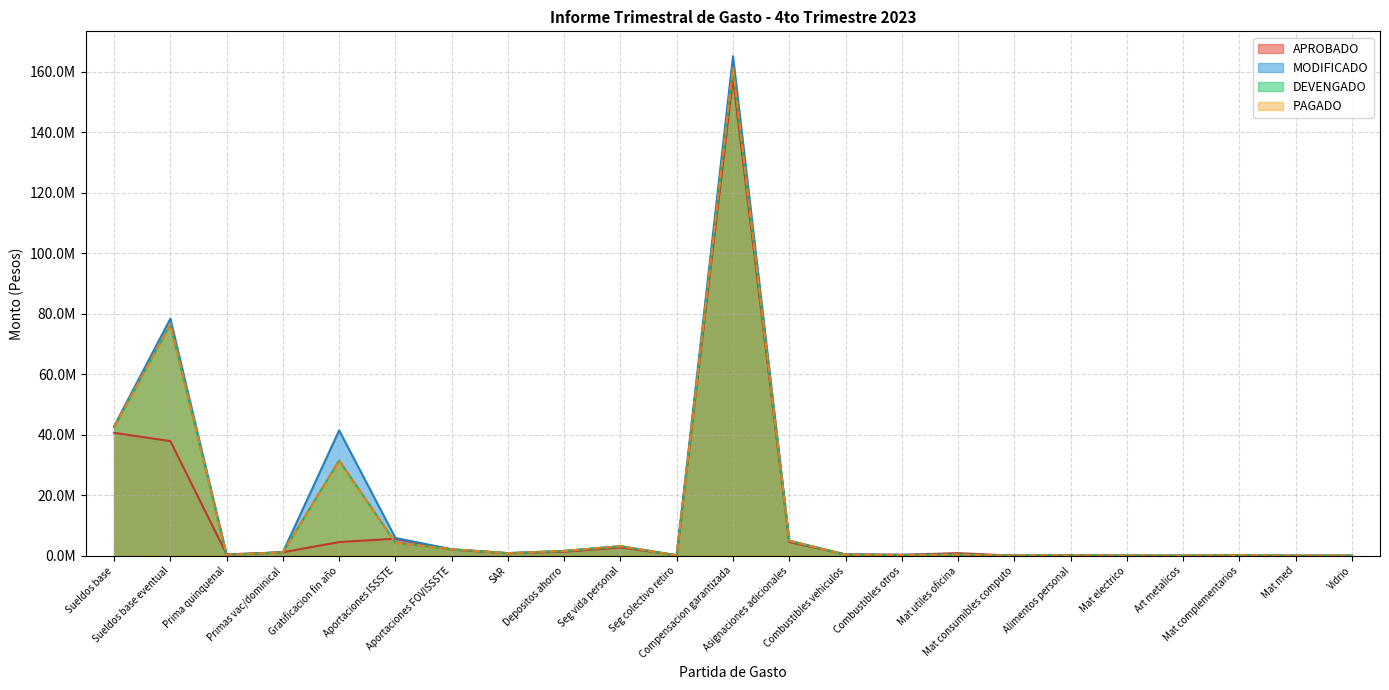

List the series in order of their peak value, highest first.

MODIFICADO, DEVENGADO, PAGADO, APROBADO